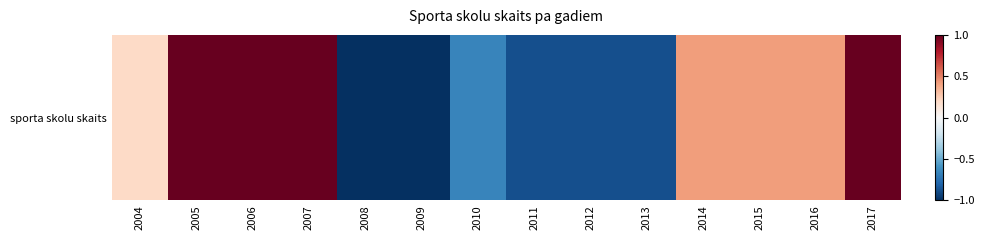

How many categories are shown in the chart?

14